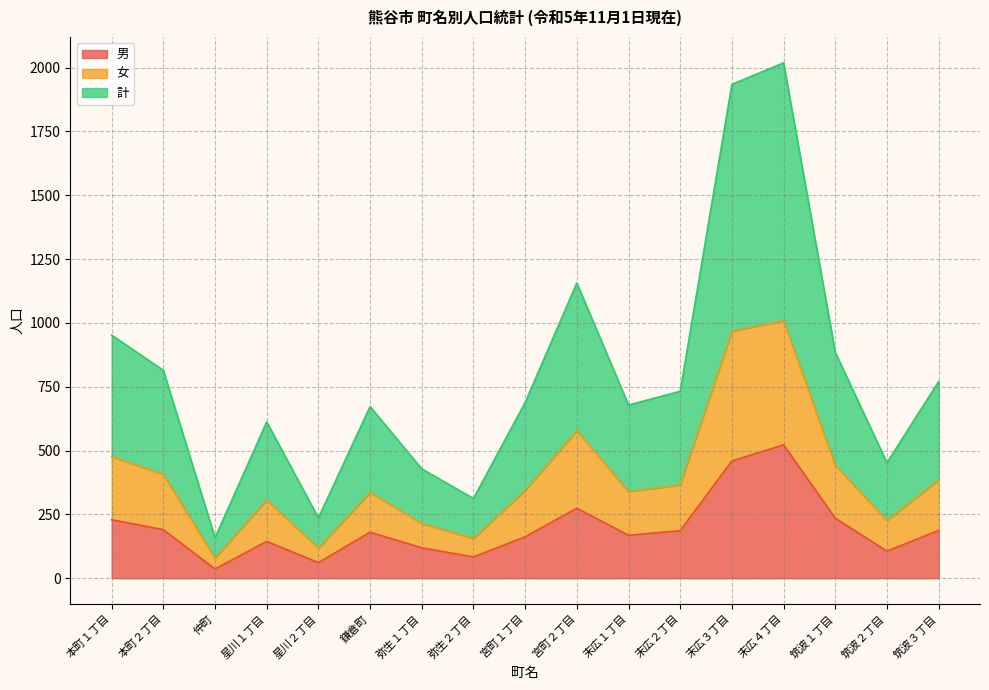

What is the label of the 3rd point from the left?

仲町